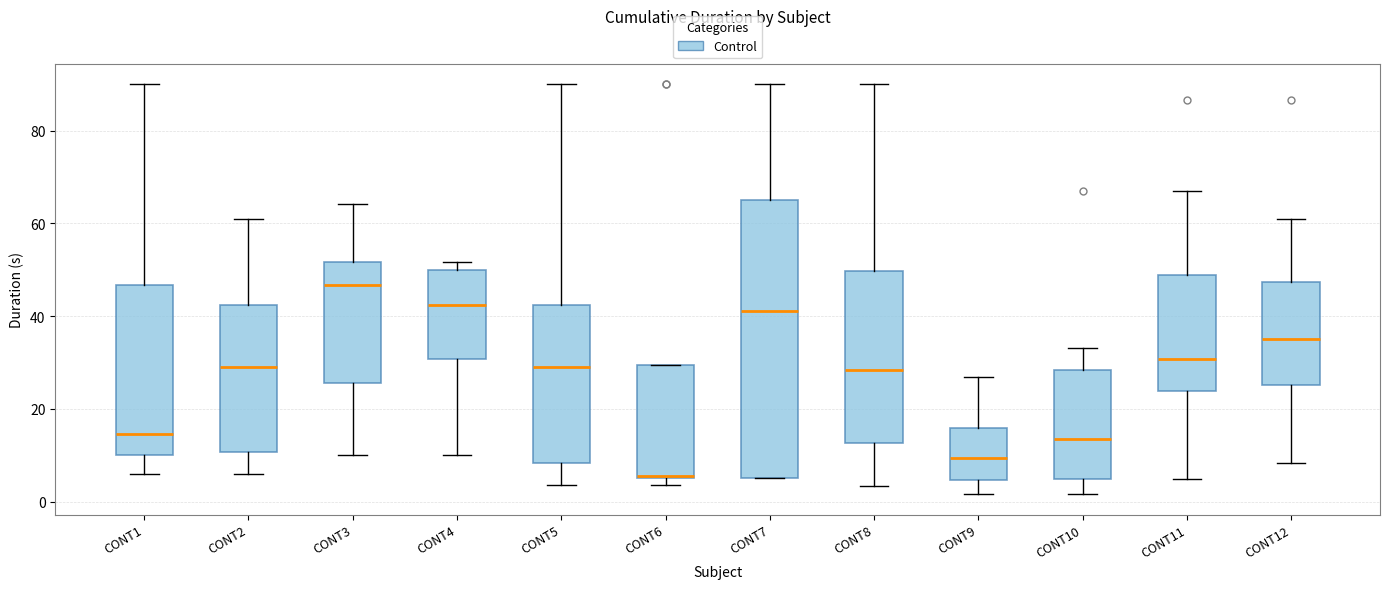

Reading left to right, transcribe this box plot: for each box, give where its median line is, the range the box spans, and where its two whiskers end, as read against the y-axis. The values are not printed on the chart, so give them approximately, as read against the axis.

CONT1: median 14, box 10 to 46, whiskers 6 to 90
CONT2: median 30, box 10 to 42, whiskers 6 to 60
CONT3: median 46, box 26 to 52, whiskers 10 to 64
CONT4: median 42, box 30 to 50, whiskers 10 to 52
CONT5: median 30, box 8 to 42, whiskers 4 to 90
CONT6: median 6, box 6 to 30, whiskers 4 to 30
CONT7: median 42, box 6 to 66, whiskers 6 to 90
CONT8: median 28, box 12 to 50, whiskers 4 to 90
CONT9: median 10, box 4 to 16, whiskers 2 to 26
CONT10: median 14, box 4 to 28, whiskers 2 to 34
CONT11: median 30, box 24 to 48, whiskers 4 to 66
CONT12: median 36, box 26 to 48, whiskers 8 to 60